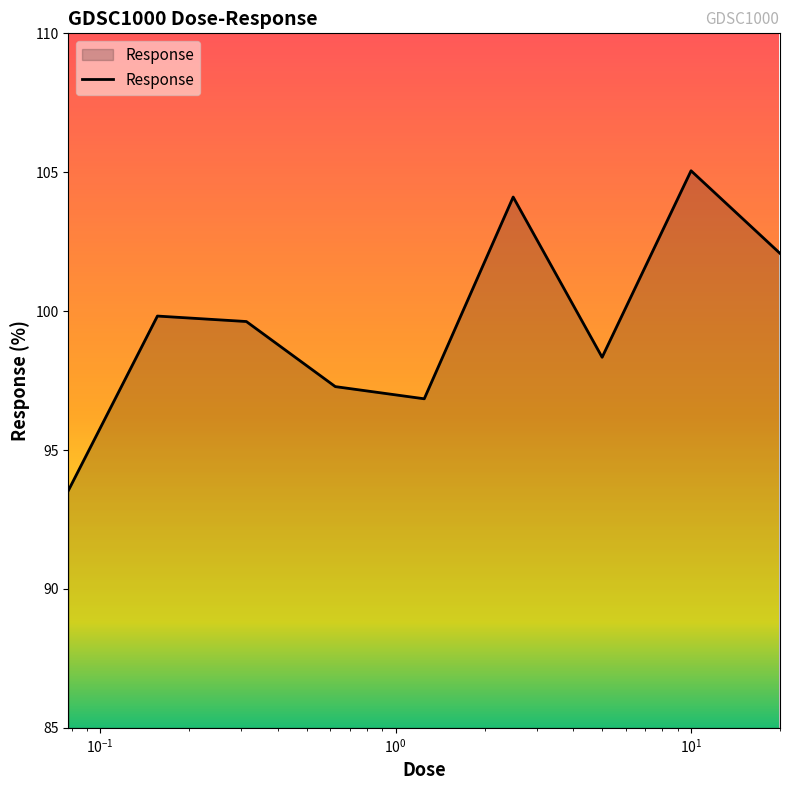

What is the greatest value displayed?

105.1